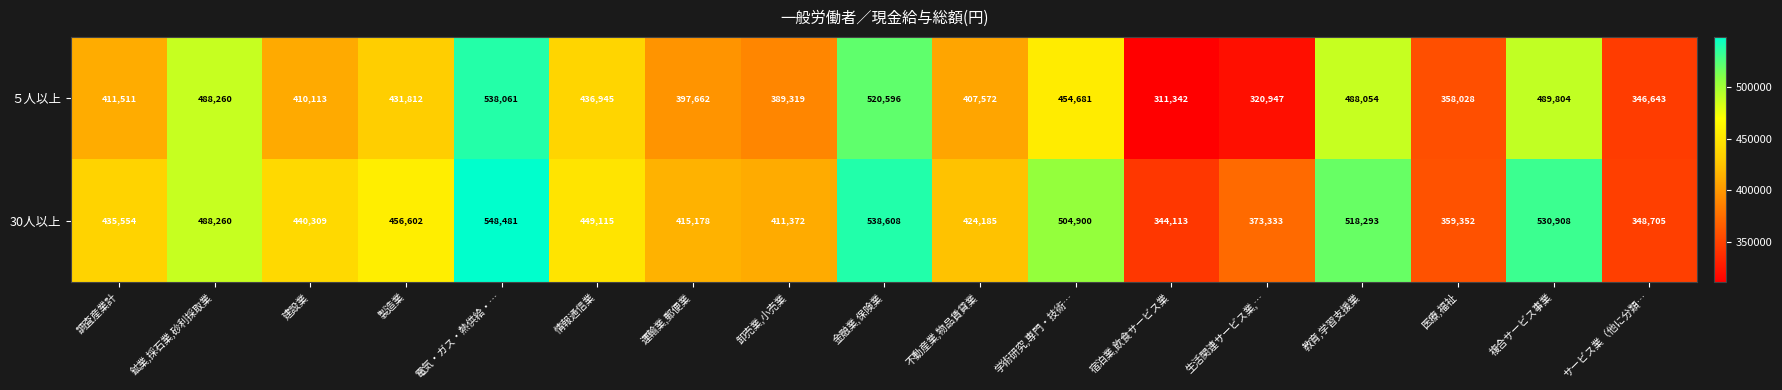

How many categories are shown in the chart?

17